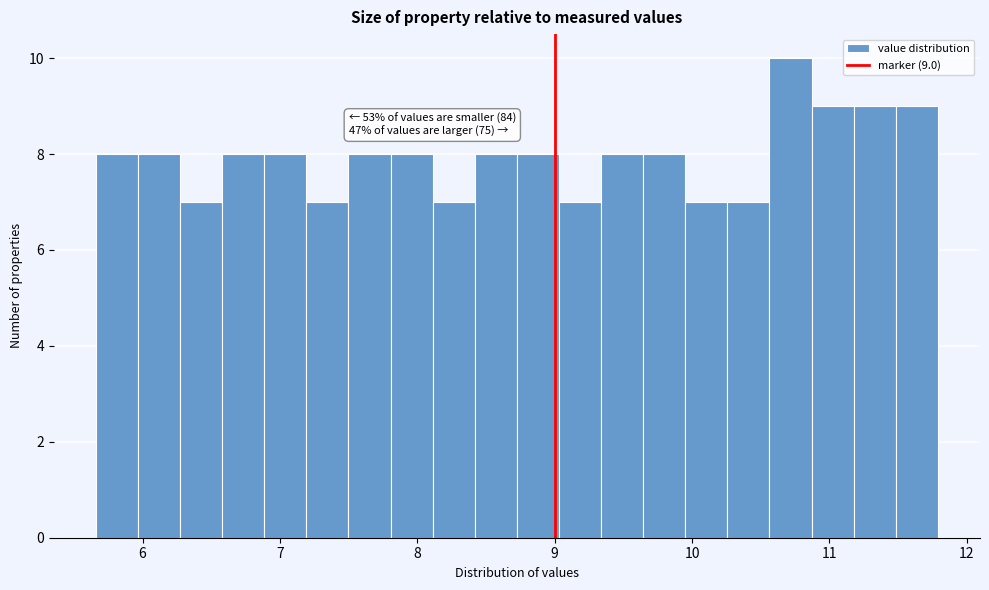

Read against the x-axis, roughly where is the centre of the tallest bar?

10.7